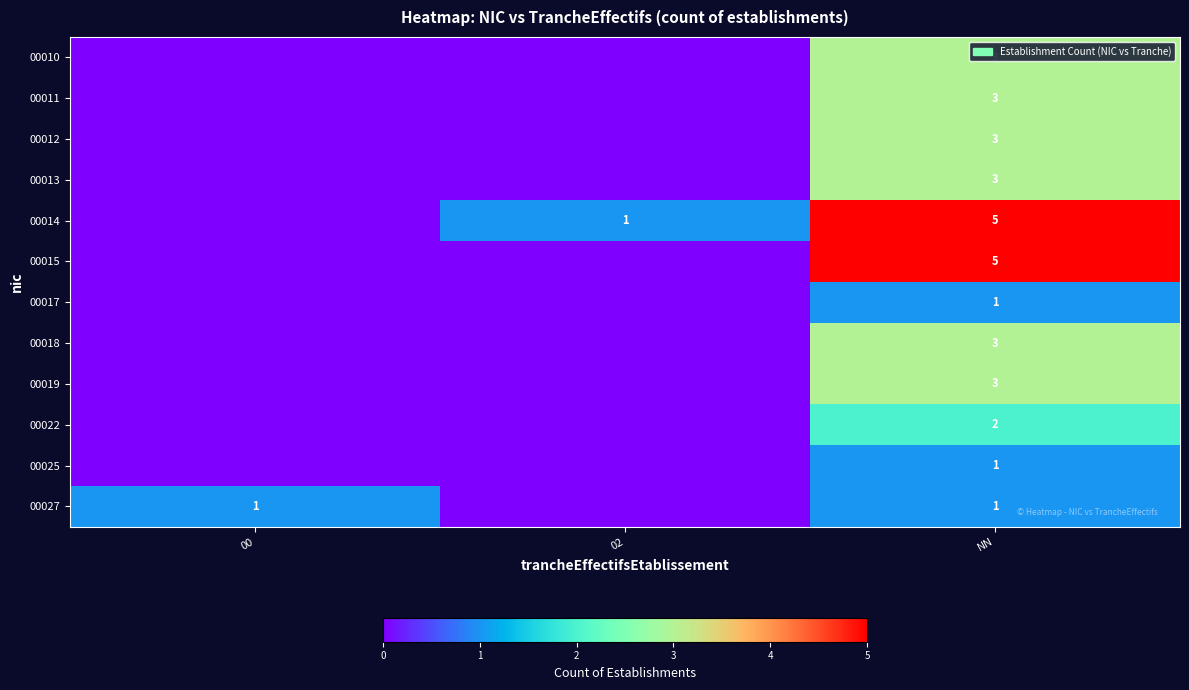

The value of 00012 at NN is 3. True or false?

True